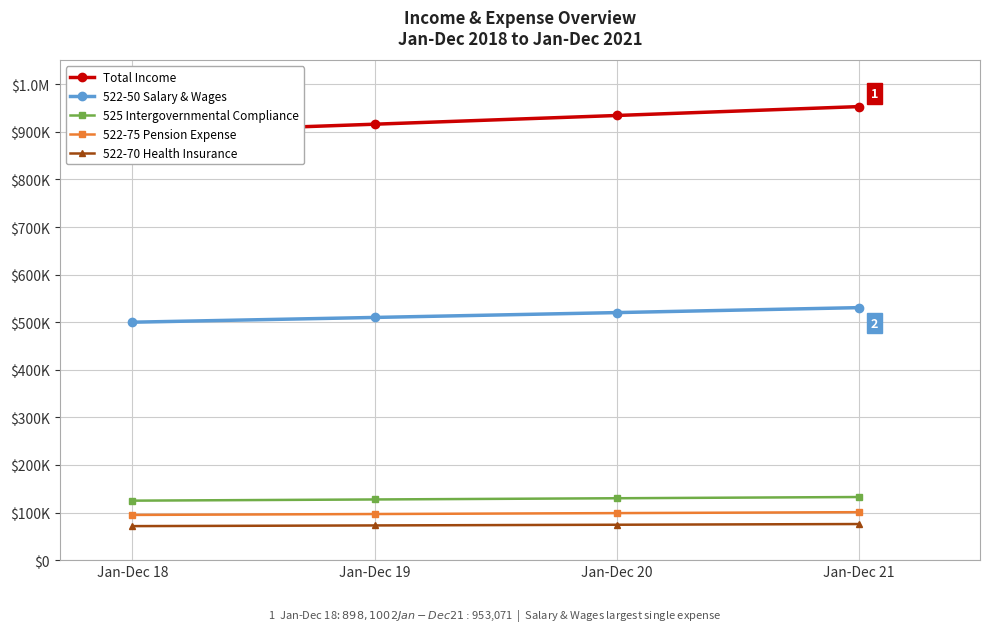

True or false: 522-50 Salary & Wages and 522-70 Health Insurance cross at least once.

False